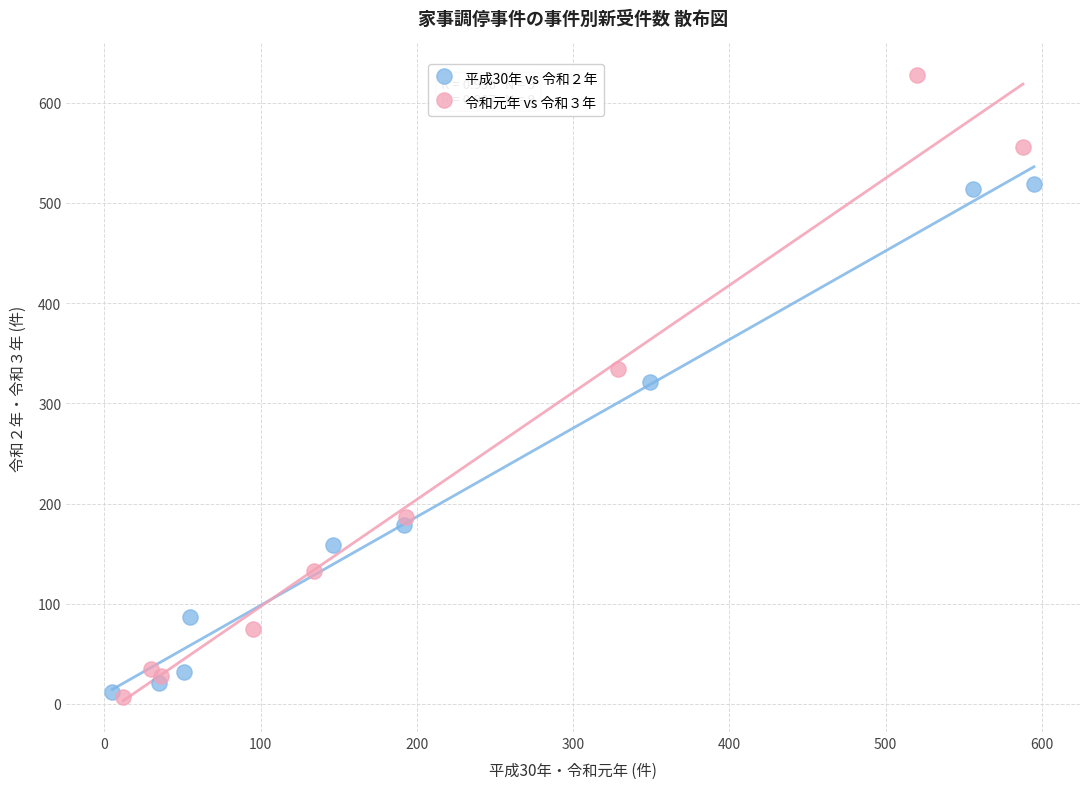

What are all the series names shown in the legend?

平成30年 vs 令和２年, 令和元年 vs 令和３年